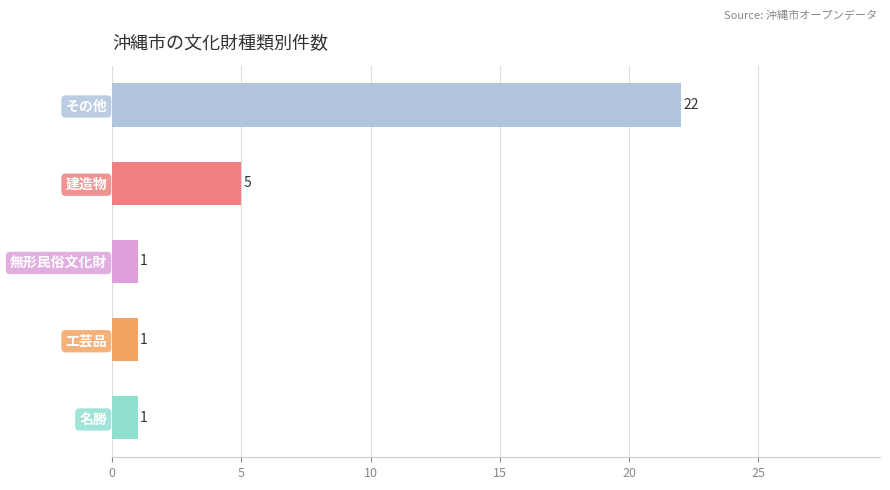

Which has a higher value, 無形民俗文化財 or 建造物?

建造物